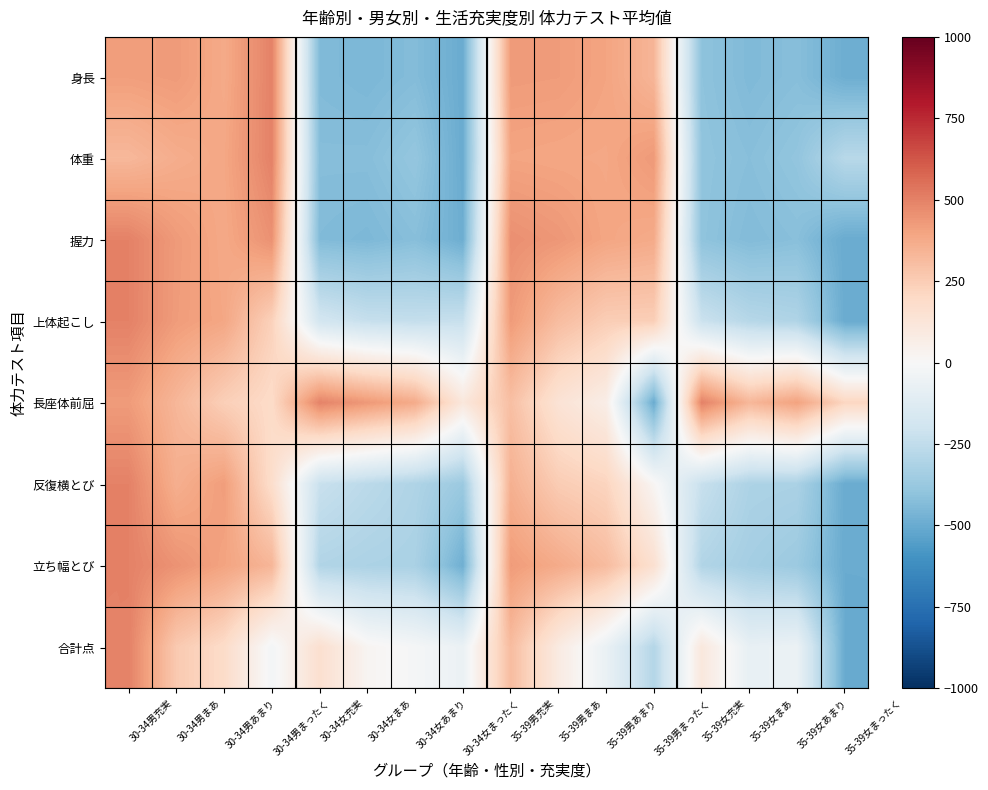

What is the spread (max minus min) of values at 30-34男あまり?

231.5